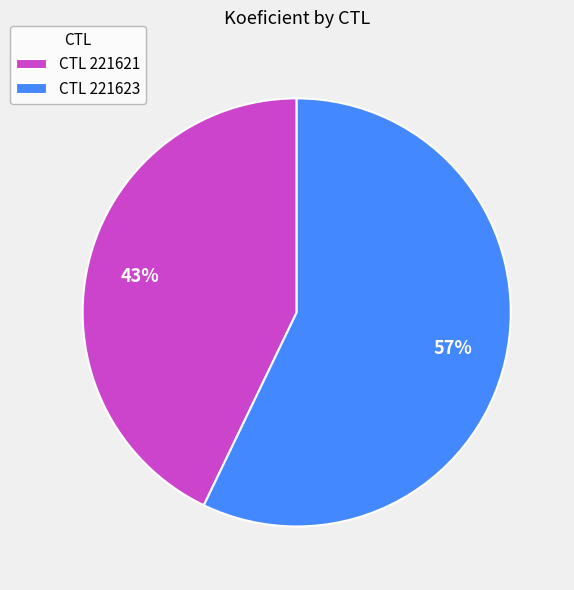

The CTL 221623 slice represents 57% of the pie. True or false?

True